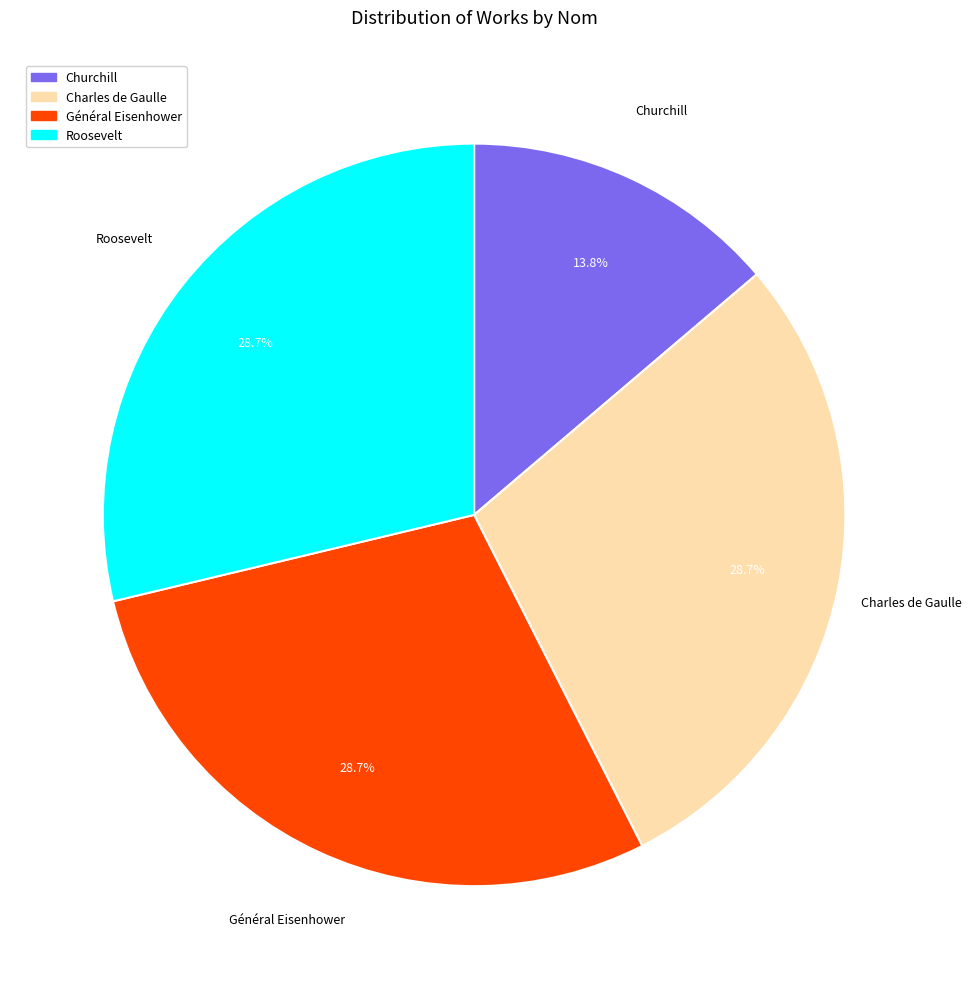

Which category has the smallest portion of the pie?

Churchill